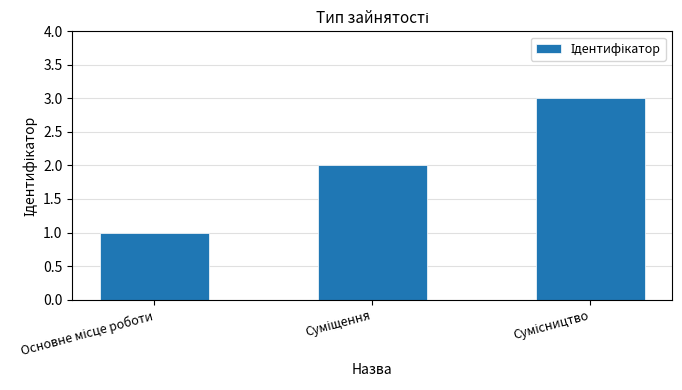

What is the sum of all values?

6